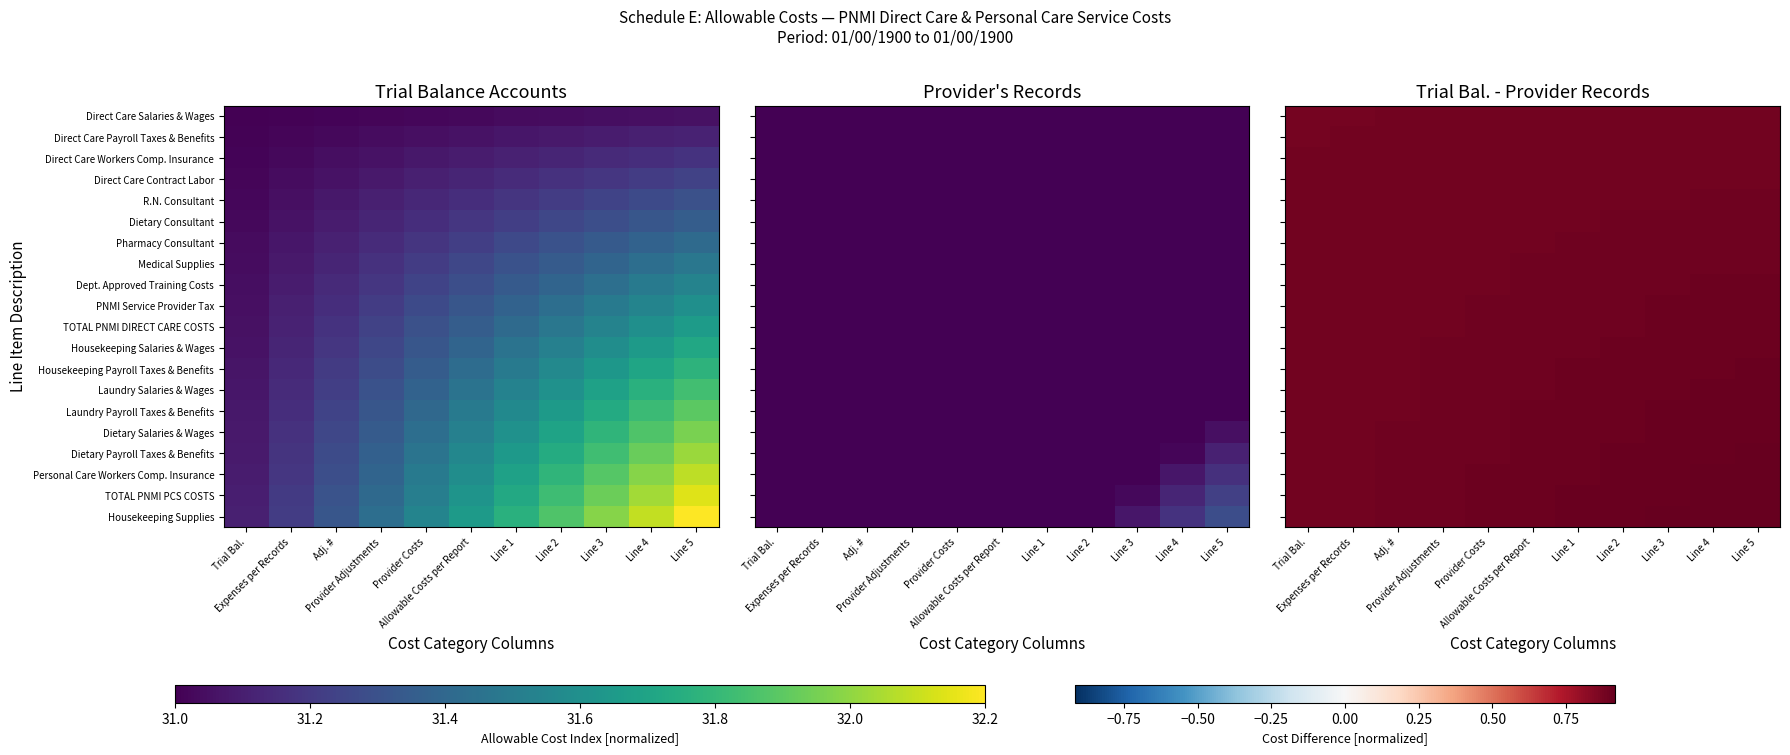

Where is R.N. Consultant nearest to the value 0?

Trial Bal.